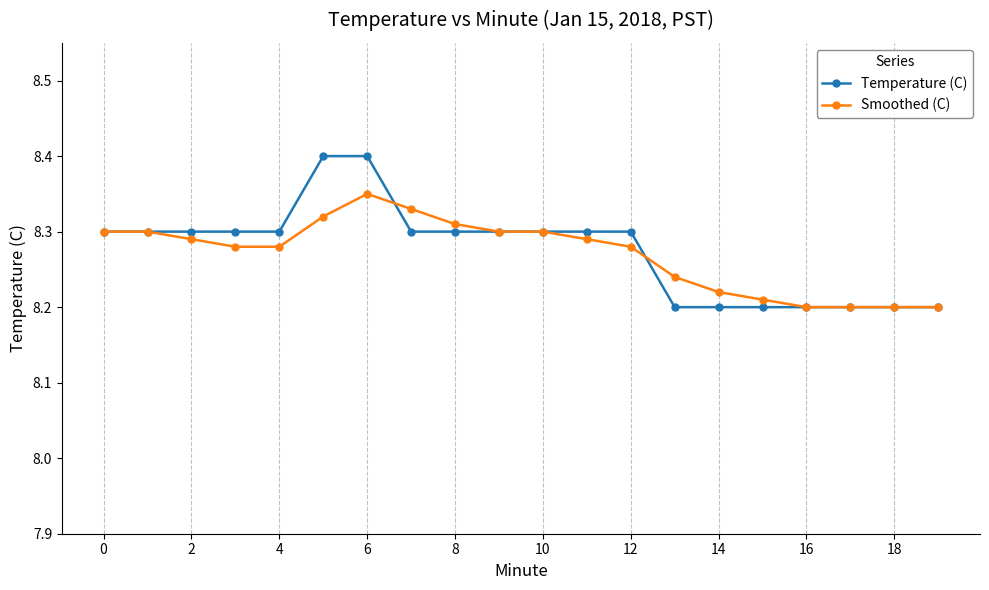

Rank the series by their maximum value, from highest to lowest.

Temperature (C), Smoothed (C)